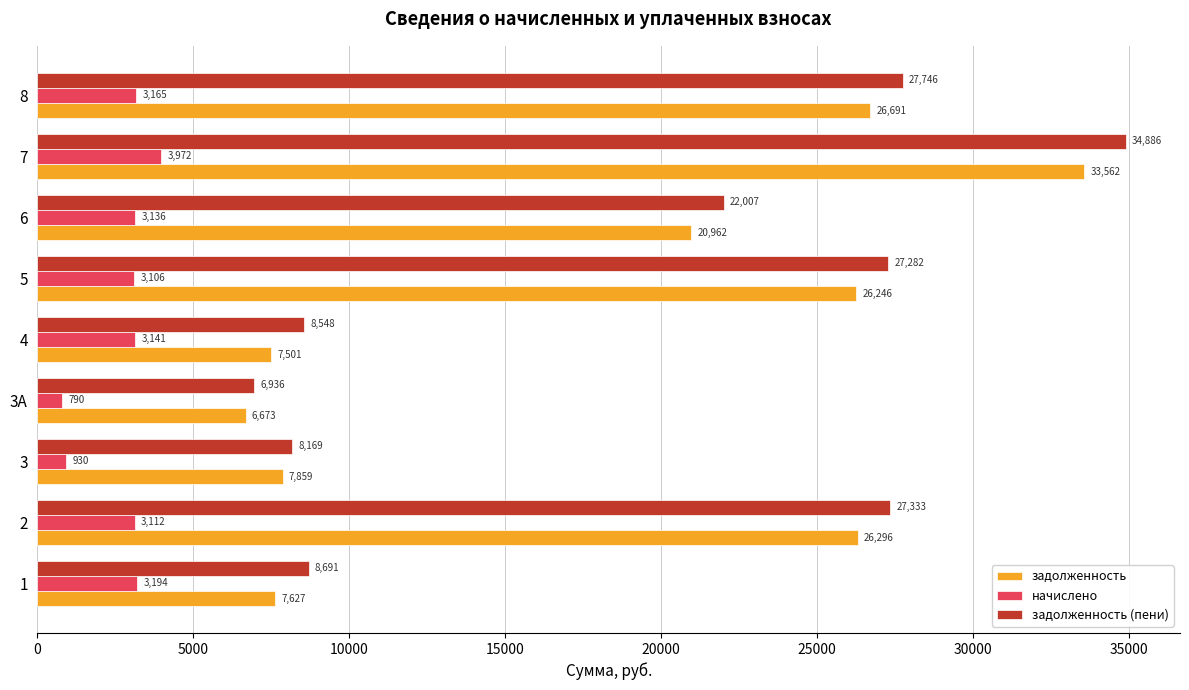

Which category has the highest value across all series?

7